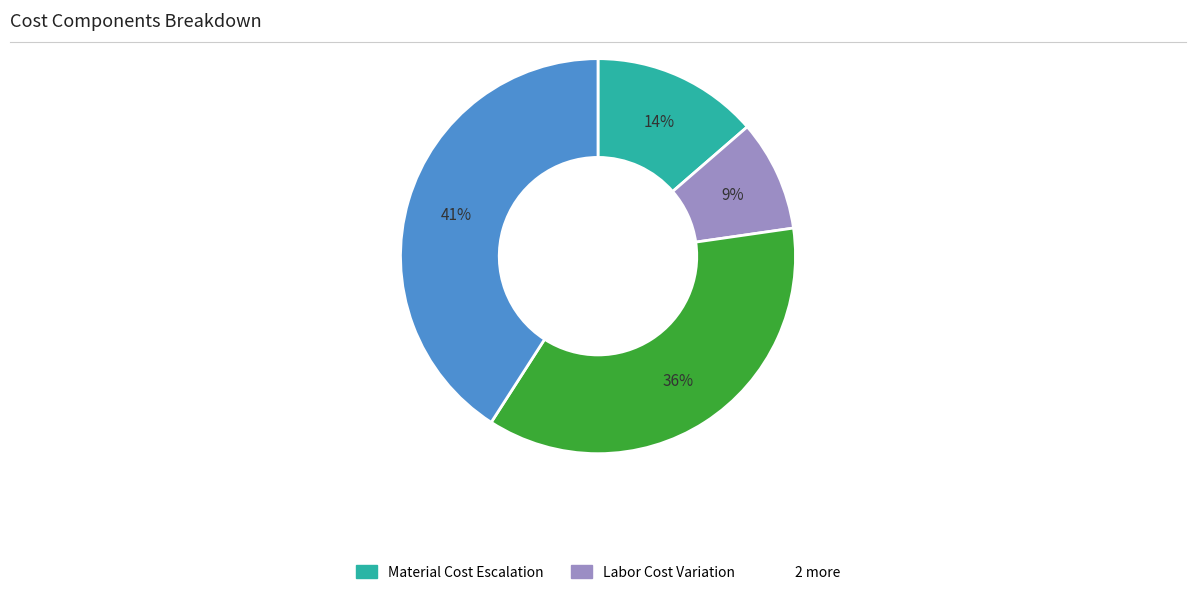

Is there a majority slice in this chart?

No